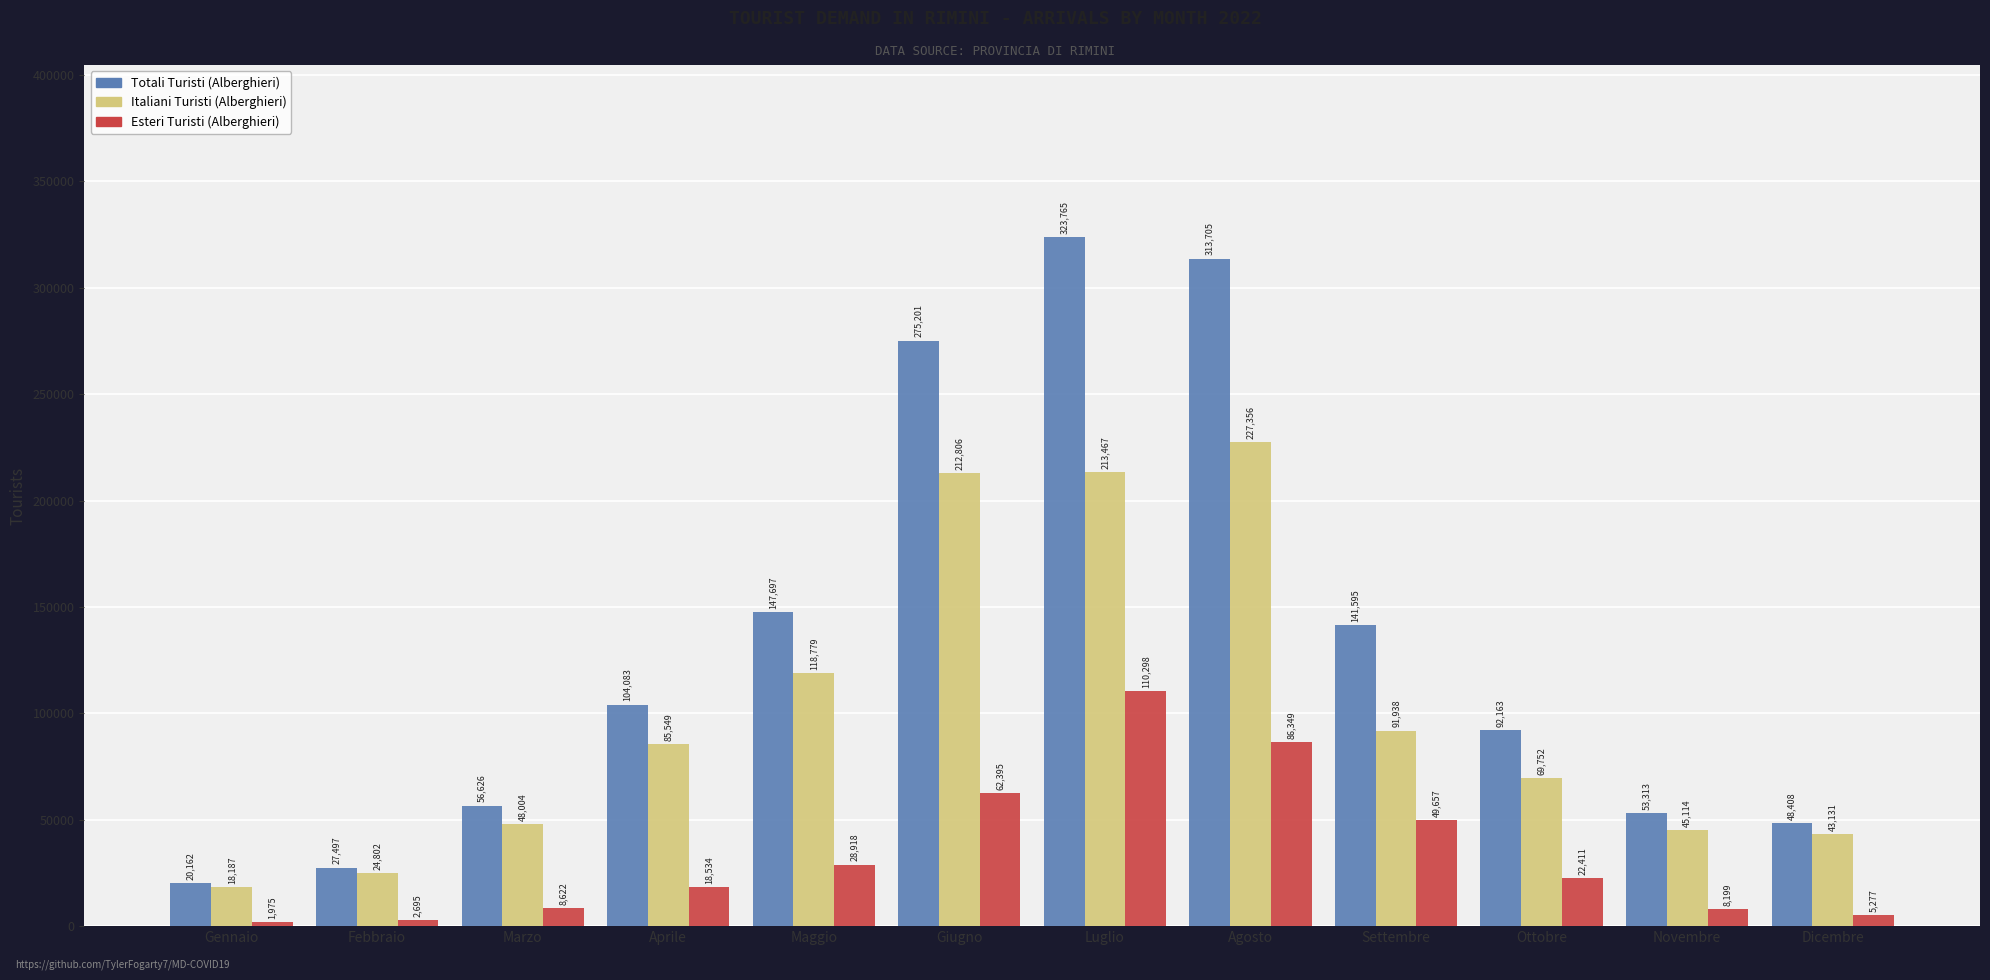

How many series are shown in this chart?

3